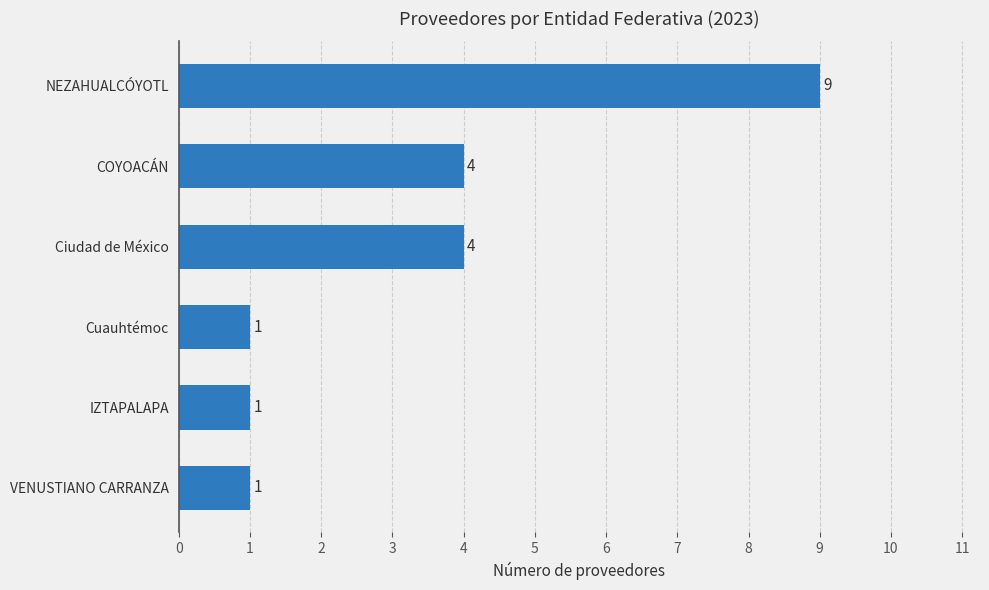

Which label corresponds to the largest value in the chart?

NEZAHUALCÓYOTL